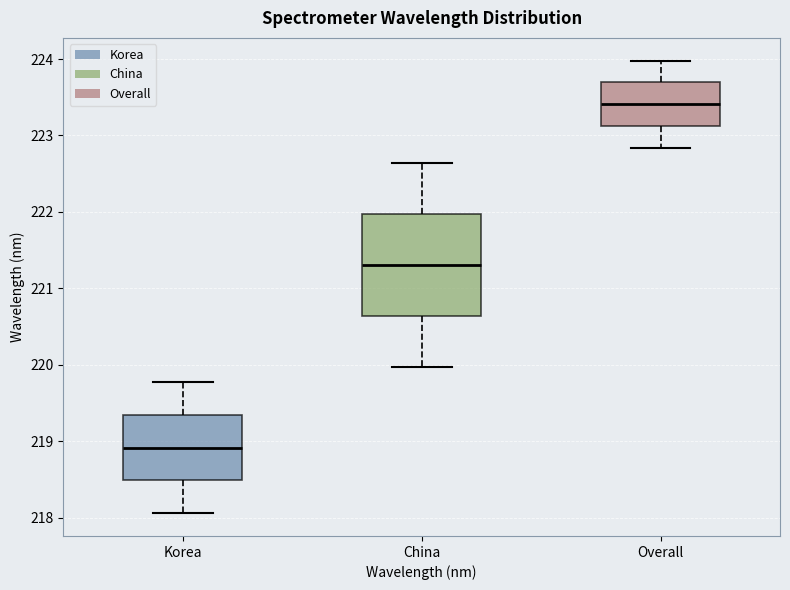

Which box's median line is the lowest?

Korea